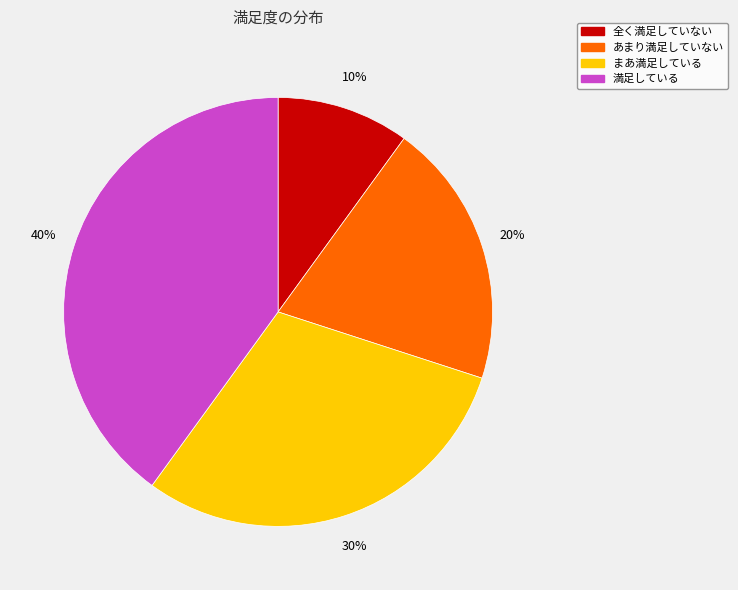

Does any single category account for the majority?

No